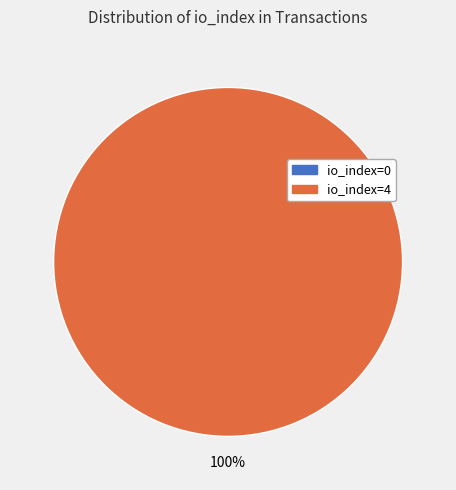

To the nearest percent, what is the combined percentage of io_index=4 and io_index=0?

100%